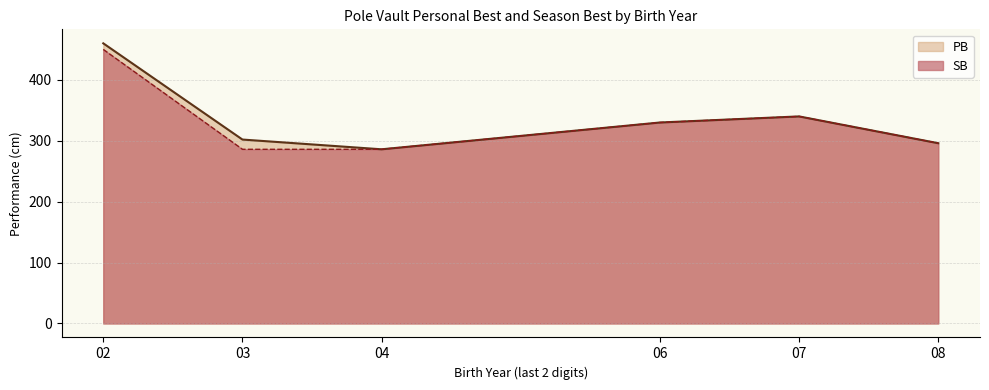

Which series has the largest range (max minus min)?

PB